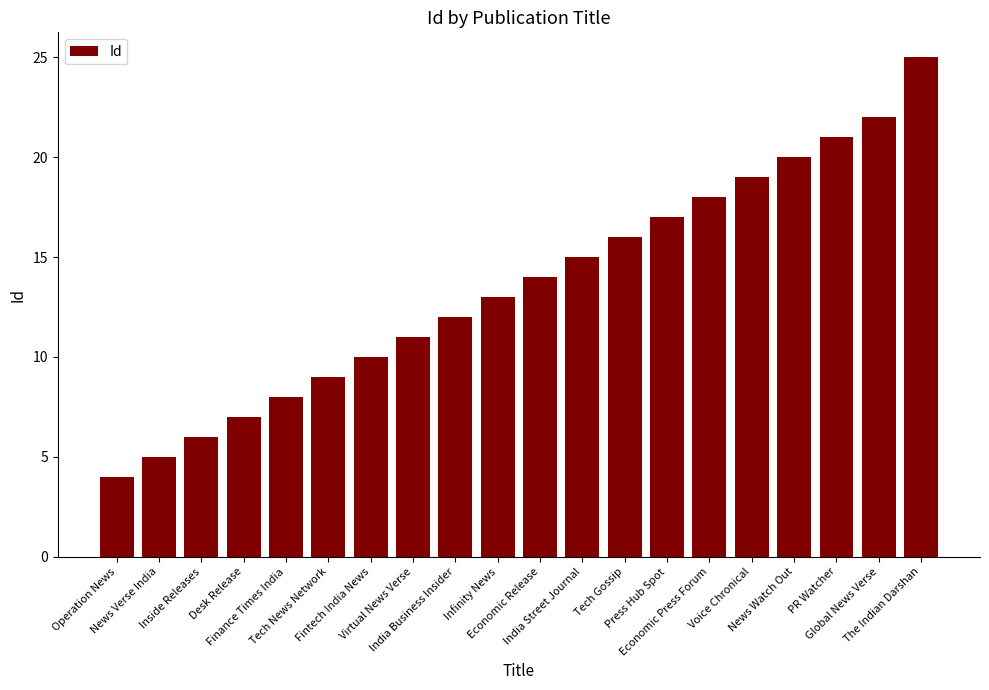

What is the sum of the values at Economic Press Forum and News Verse India?

23